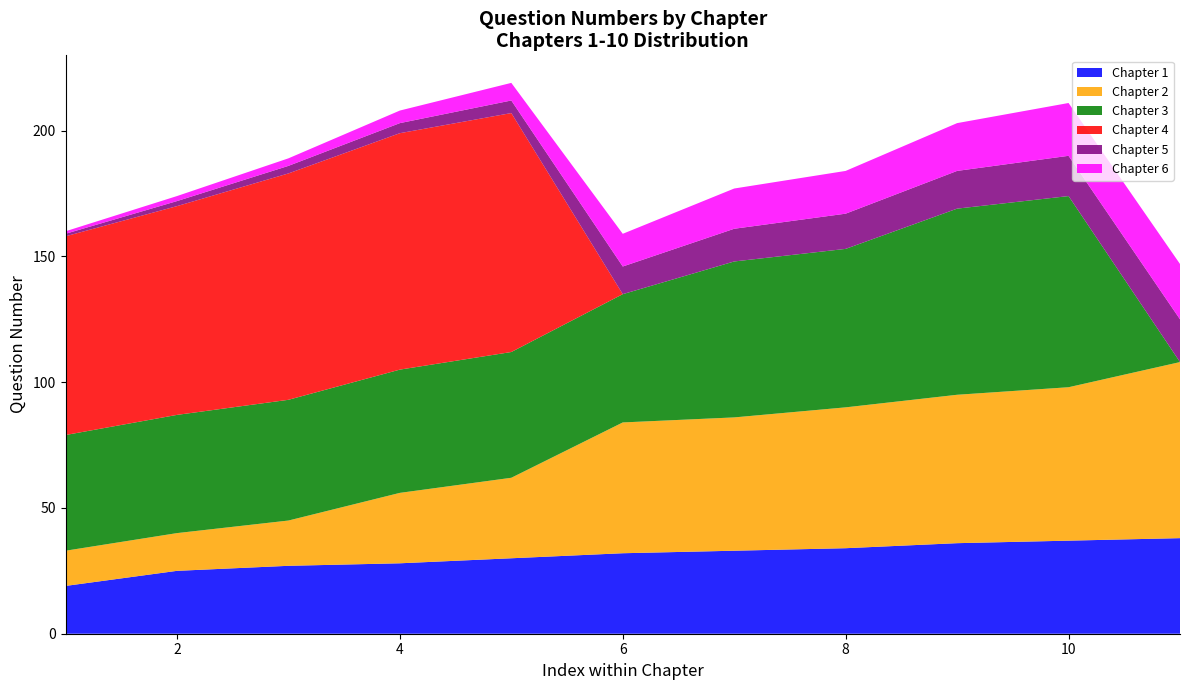

Reading left to right, list all the values displayed in this chart.

Chapter 1: 1=19	2=25	3=27	4=28	5=30	6=32	7=33	8=34	9=36	10=37	11=38
Chapter 2: 1=14	2=15	3=18	4=28	5=32	6=52	7=53	8=56	9=59	10=61	11=70
Chapter 3: 1=46	2=47	3=48	4=49	5=50	6=51	7=62	8=63	9=74	10=76	11=0
Chapter 4: 1=79	2=83	3=90	4=94	5=95	6=0	7=0	8=0	9=0	10=0	11=0
Chapter 5: 1=1	2=2	3=3	4=4	5=5	6=11	7=13	8=14	9=15	10=16	11=17
Chapter 6: 1=1	2=2	3=3	4=5	5=7	6=13	7=16	8=17	9=19	10=21	11=22